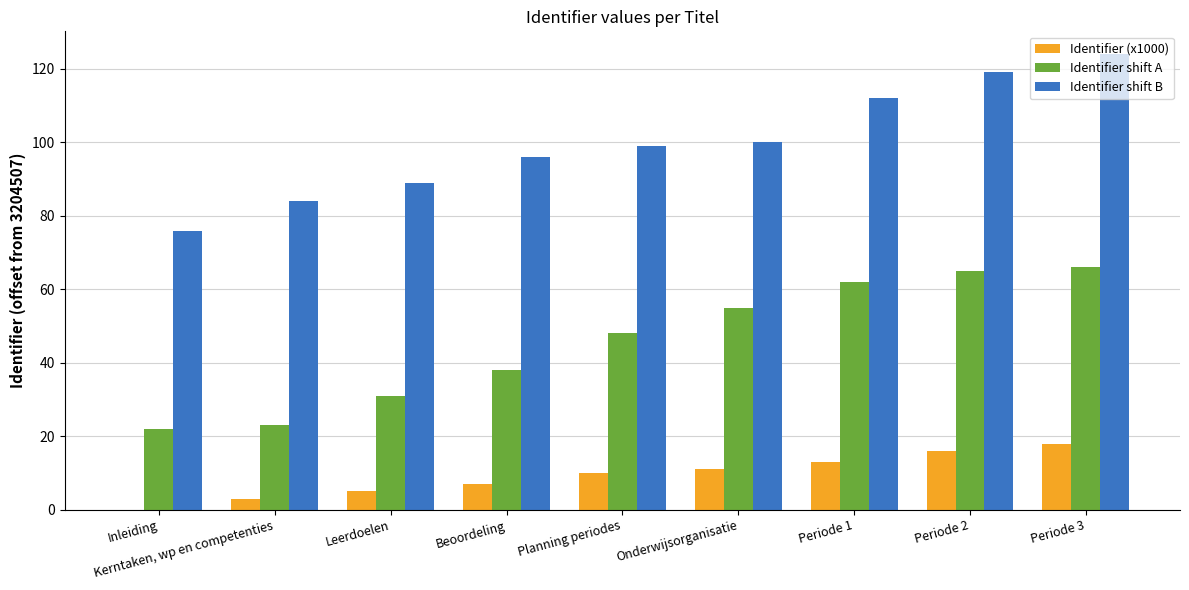

At which category is the sum across all series the highest?

Periode 3